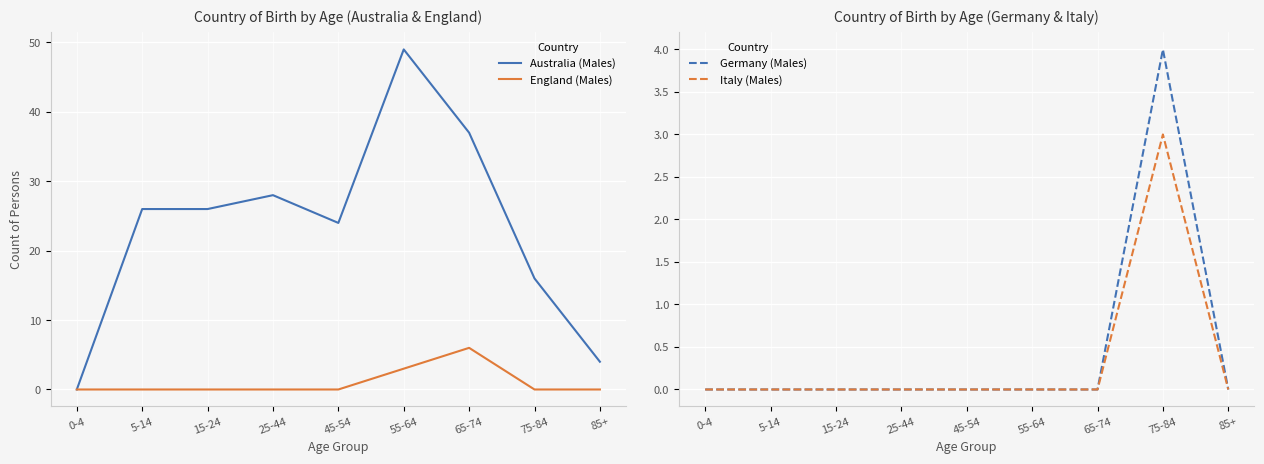

True or false: England (Males) and Australia (Males) cross at least once.

False